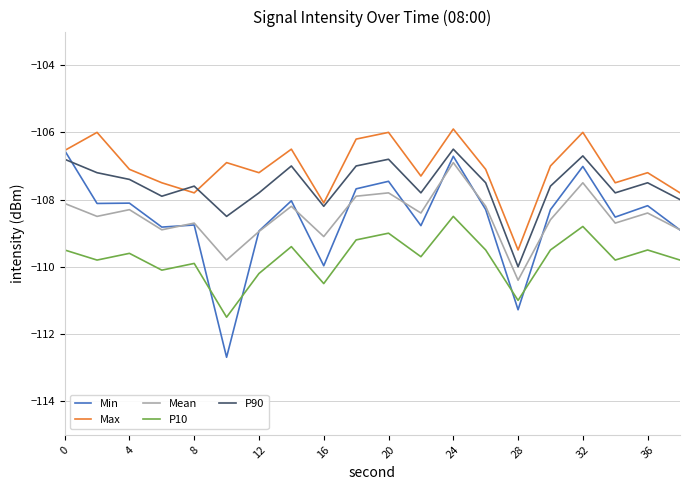

What is the highest value of the Max series?

-105.9